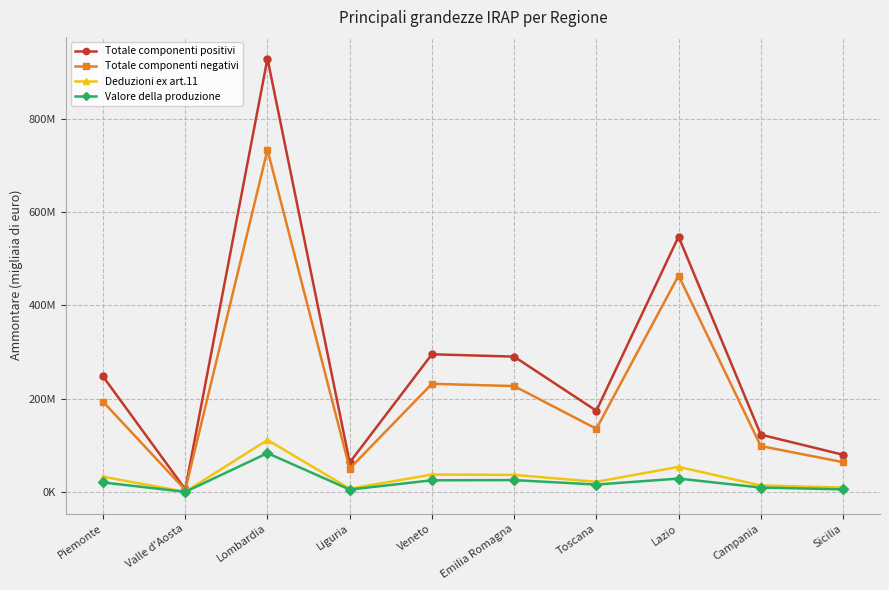

The value of Valore della produzione at Campania is 14486014. True or false?

False